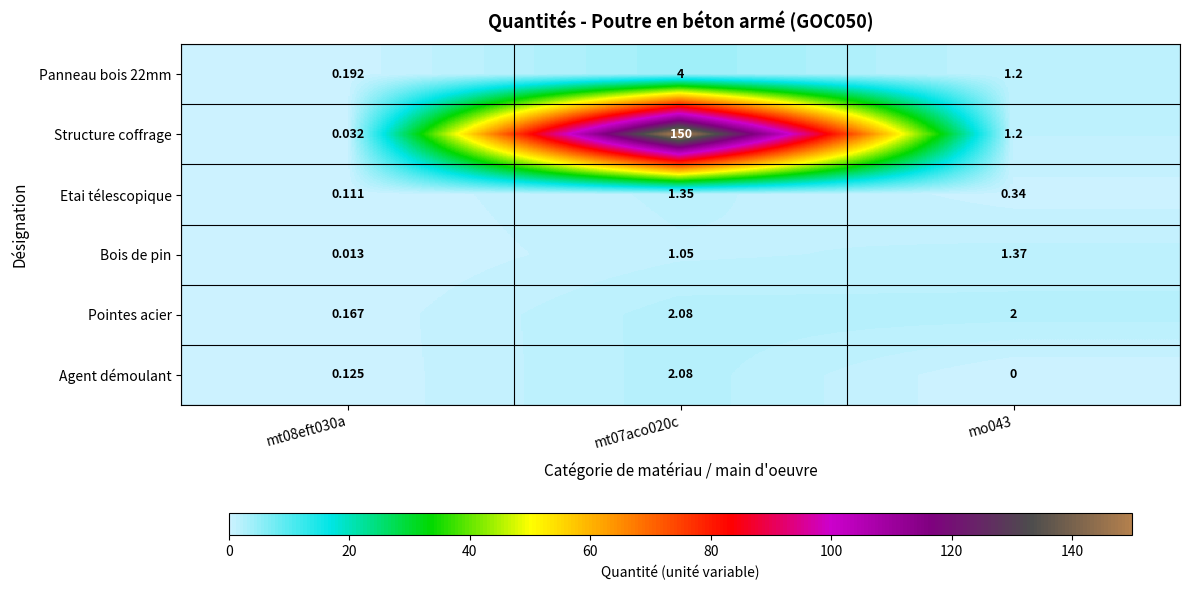

Is the value of Agent démoulant at mt08eft030a greater than the value of Bois de pin at mt08eft030a?

Yes